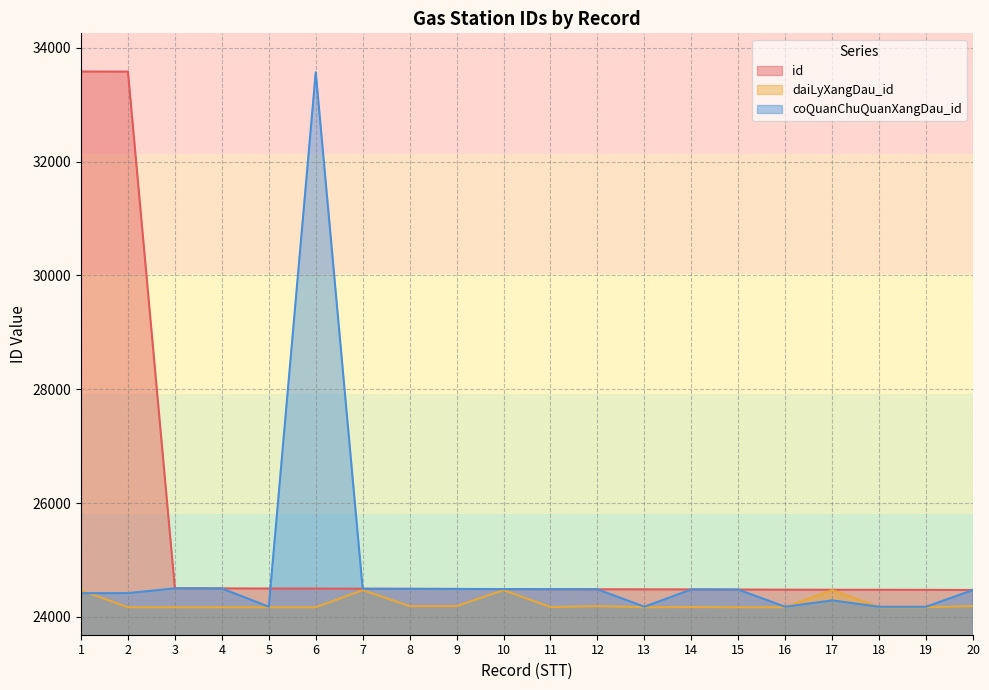

Which series has the largest range (max minus min)?

coQuanChuQuanXangDau_id